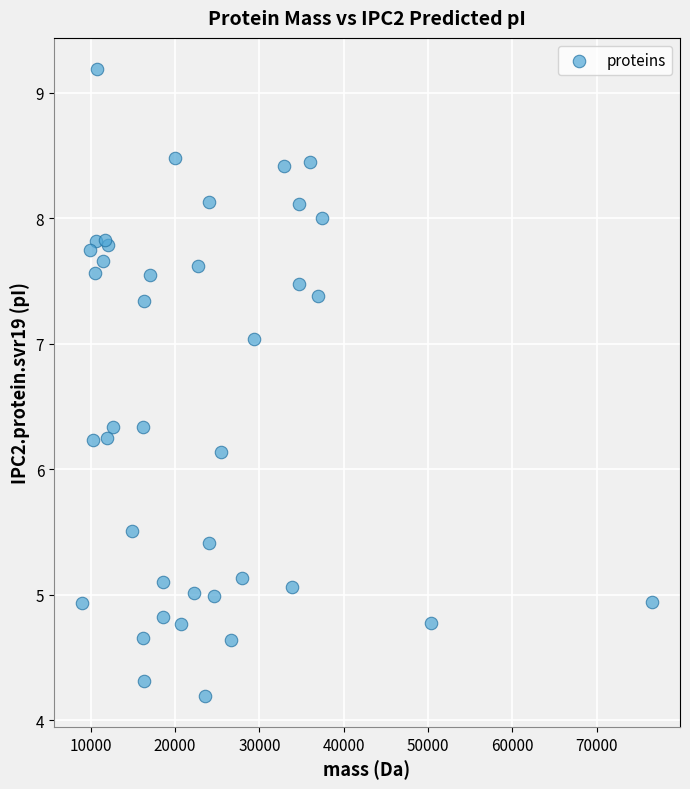

What Y value in the scatter plot is closest to 6?

6.1